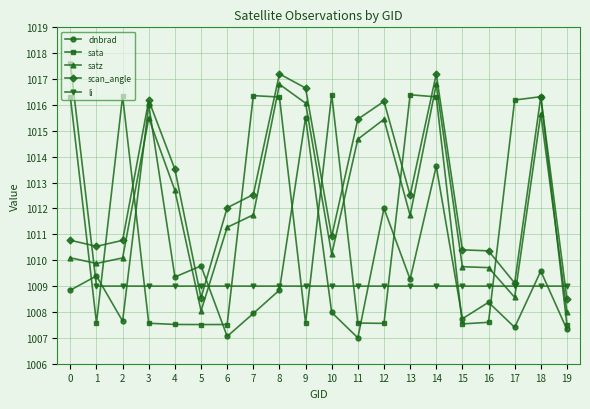

Rank the series at 6 from highest to lowest value.

scan_angle, satz, li, sata, dnbrad